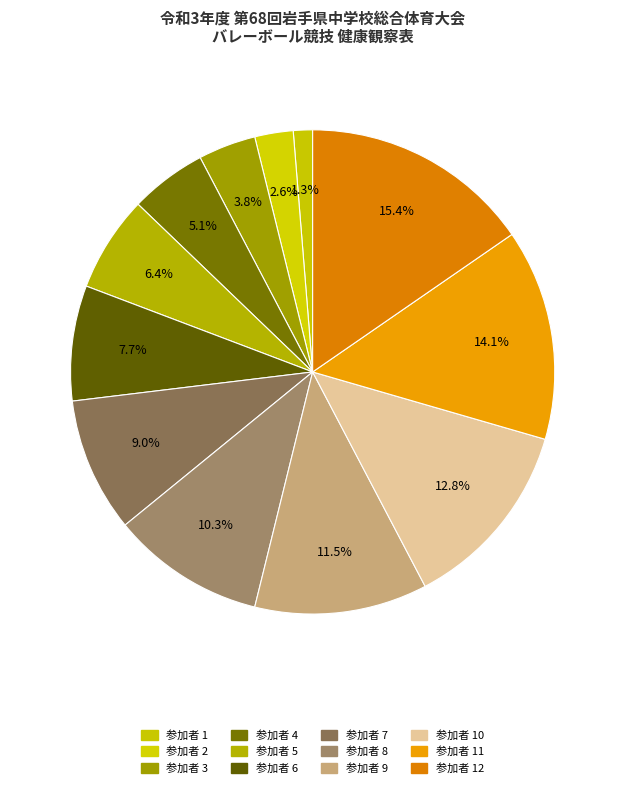

Is there a majority slice in this chart?

No